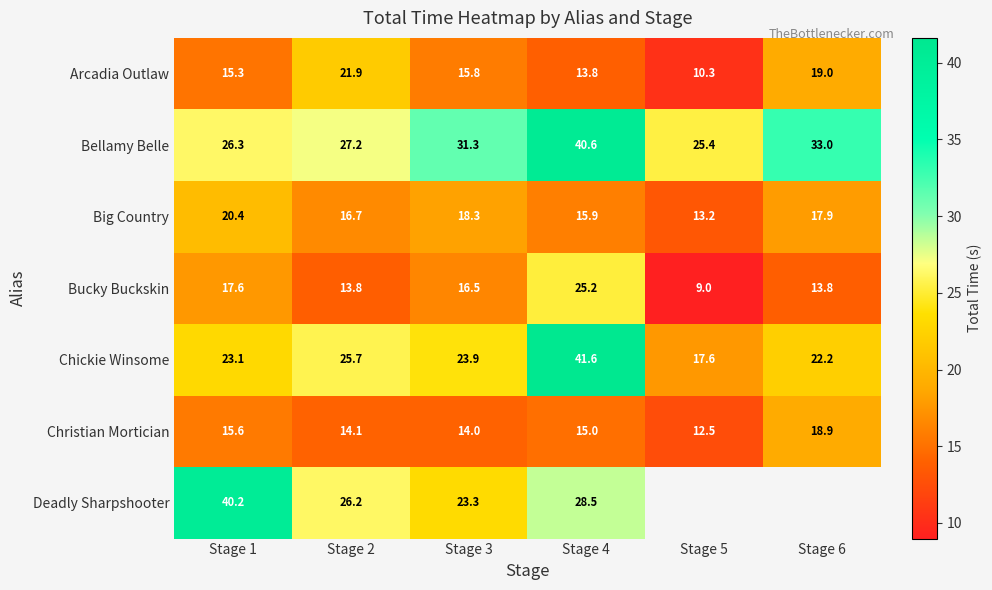

What is the total value across all series at Stage 1?

158.6